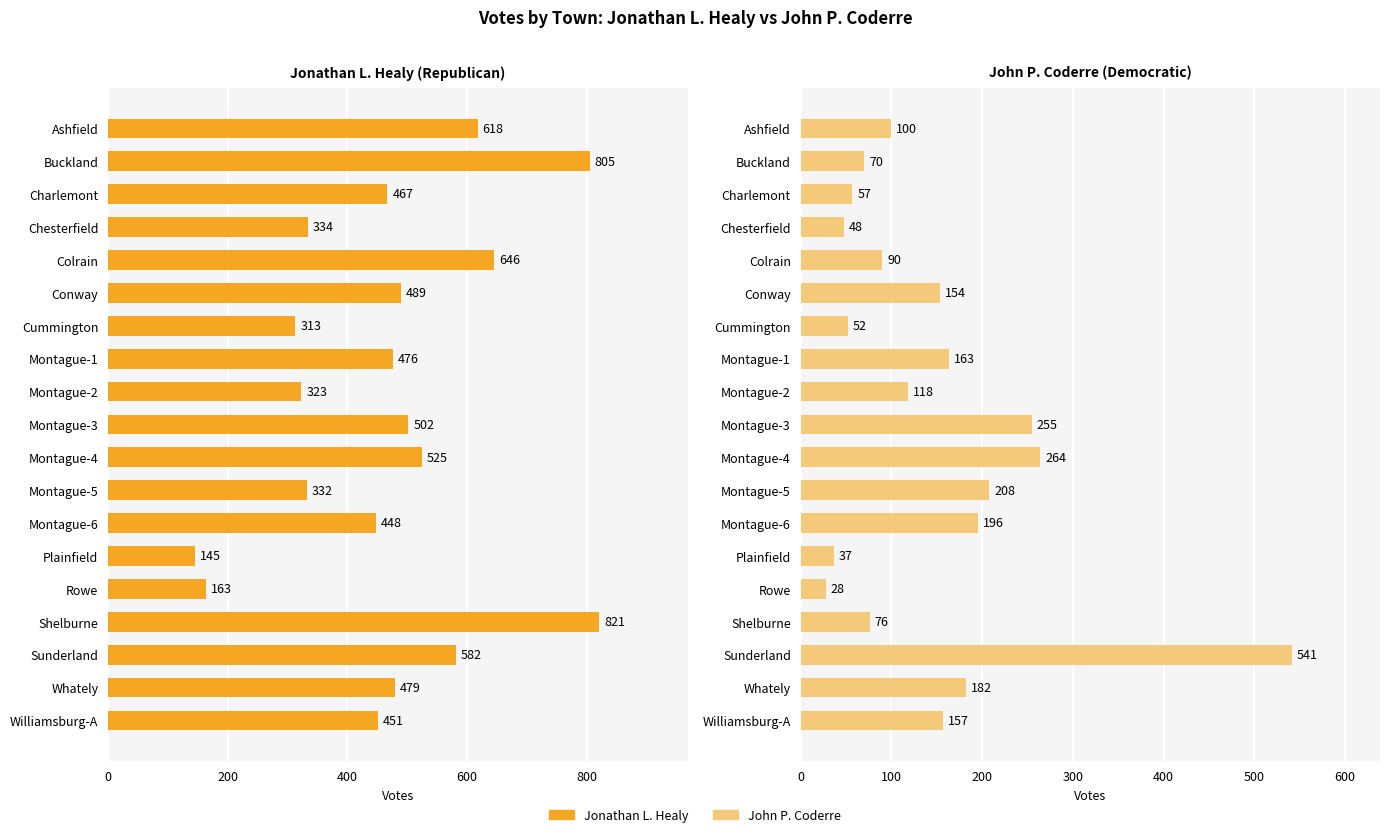

How many groups of bars are there?

19